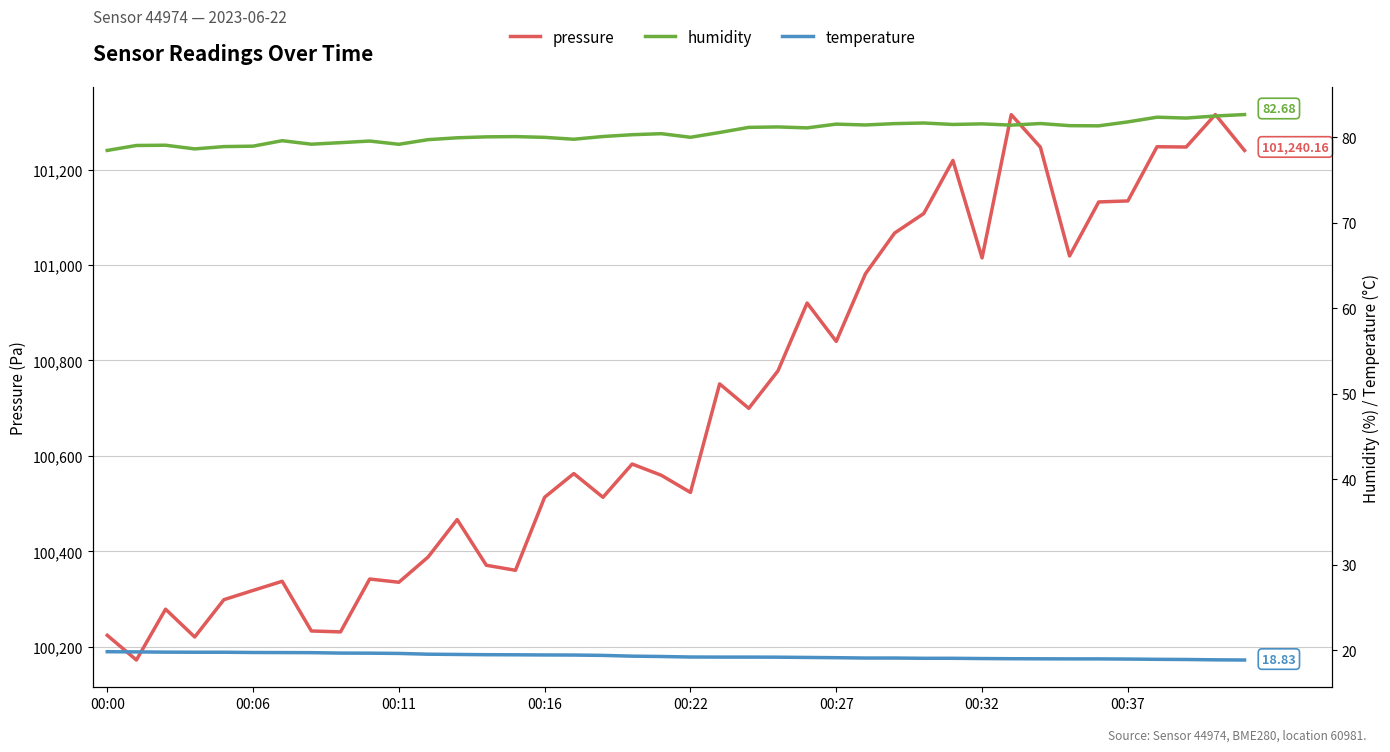

How many lines are shown in the chart?

3